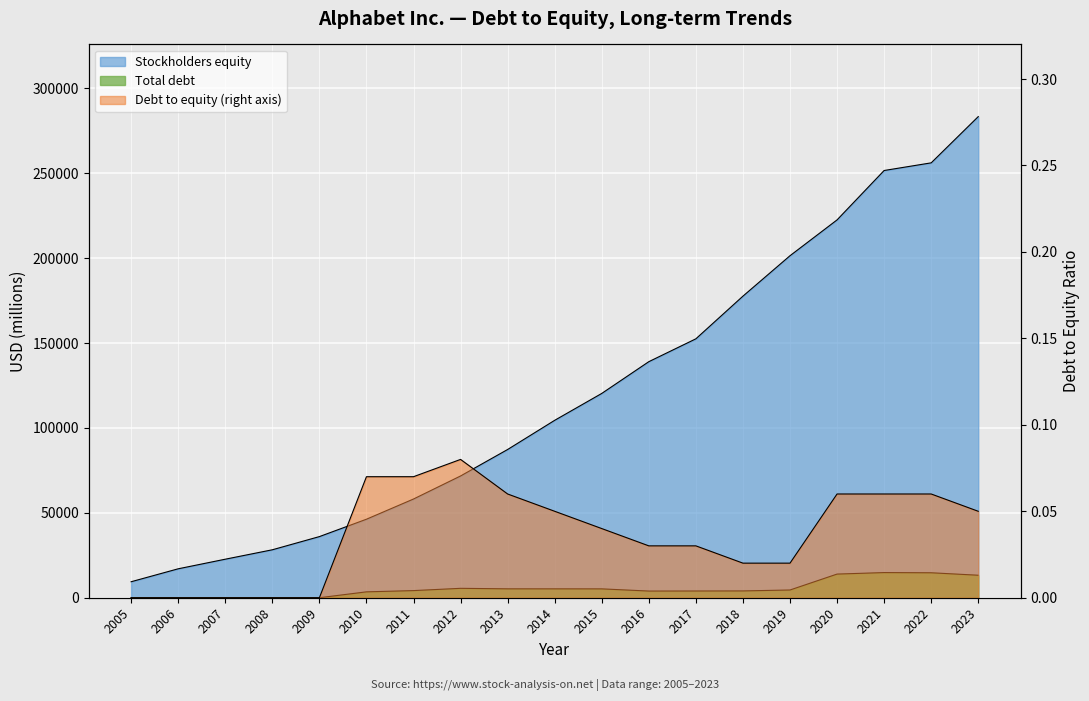

True or false: Stockholders equity and Total debt intersect in this chart.

False